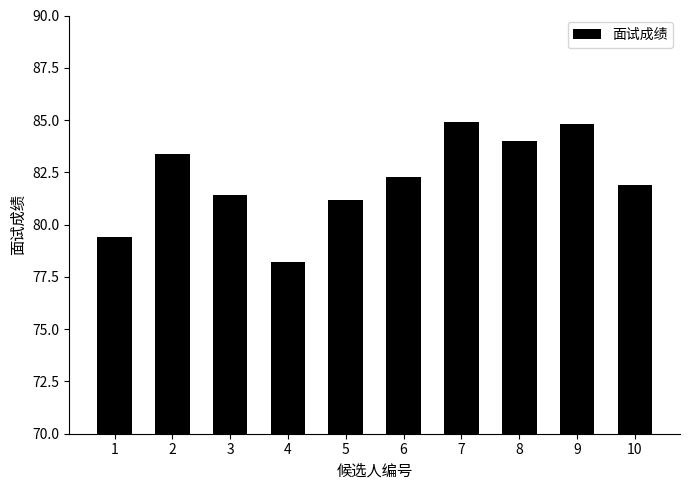

Does the chart contain stacked bars?

No